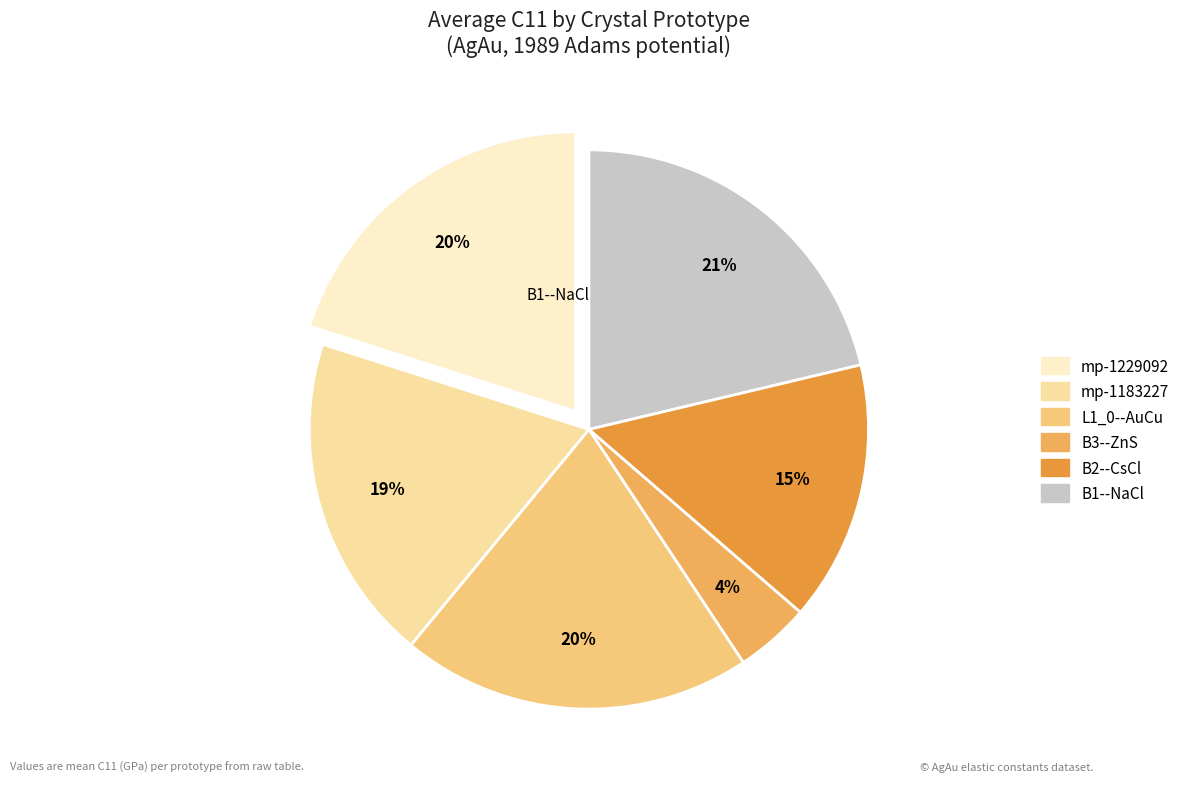

How many slices are in this pie chart?

6